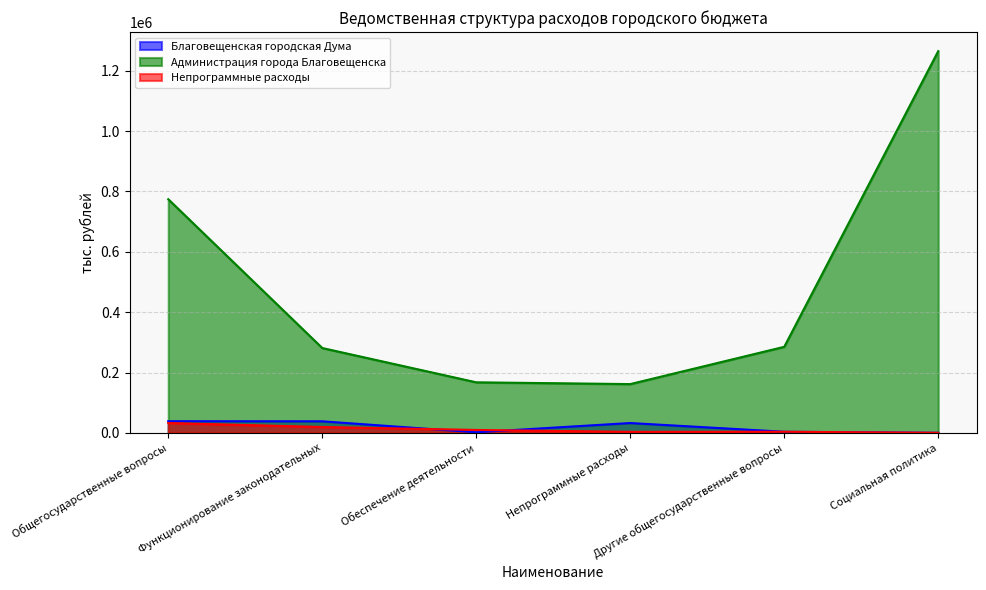

True or false: Администрация города Благовещенска and Благовещенская городская Дума cross at least once.

False